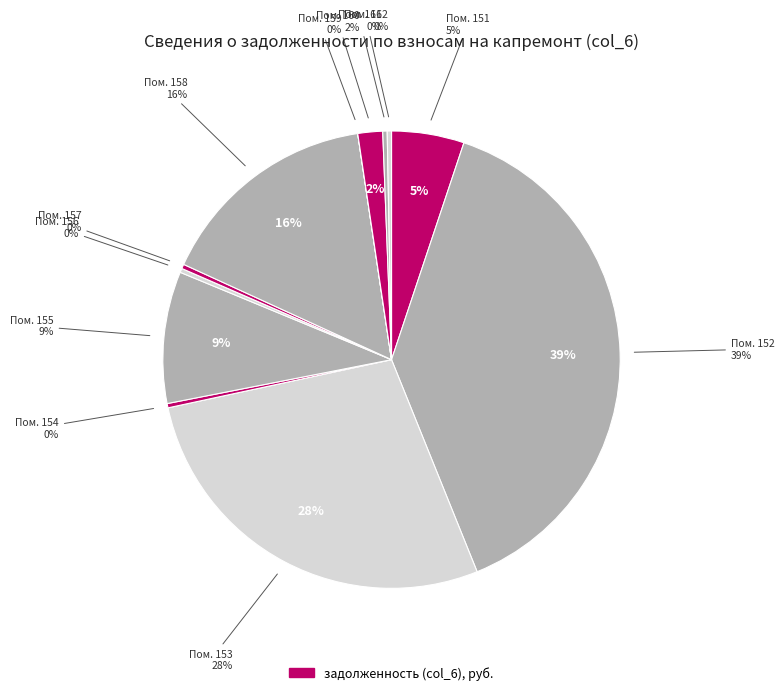

To the nearest percent, what is the average slice percentage?

8%